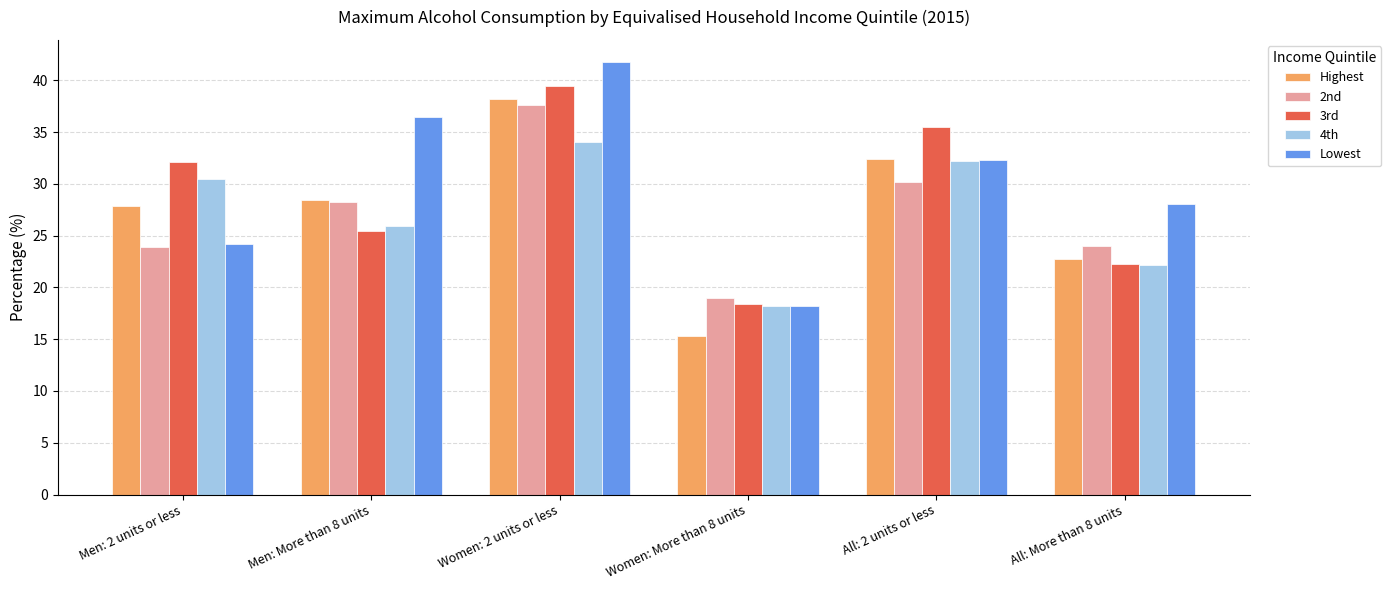

What is the sum of the Highest values at Men: 2 units or less and All: More than 8 units?

50.6